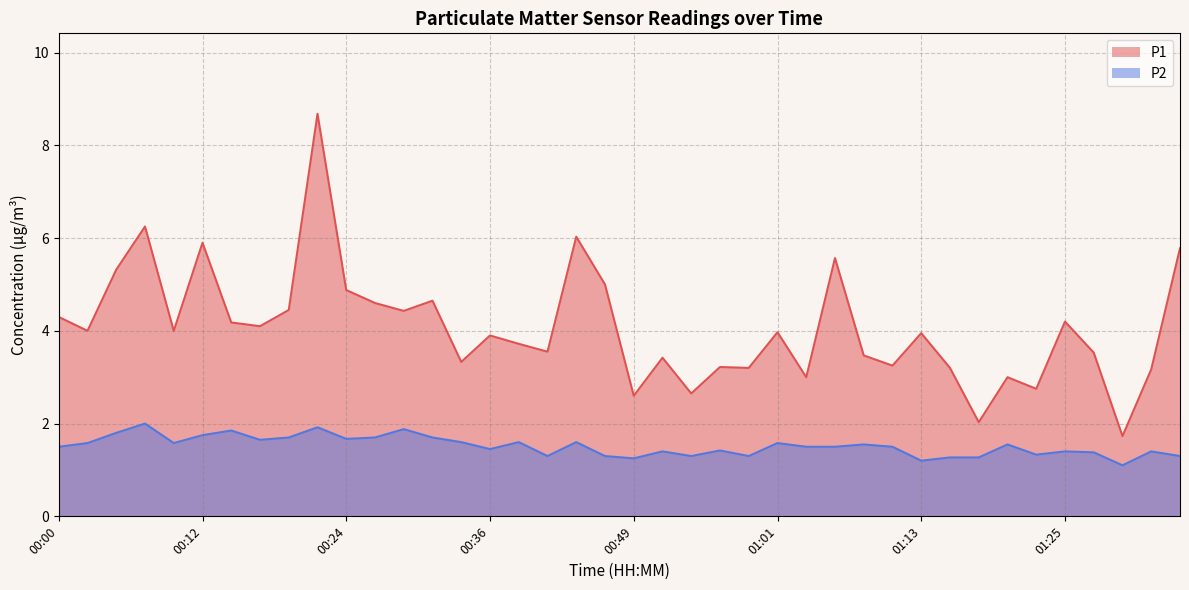

Which has a higher value, 01:11 or 01:16?

01:11